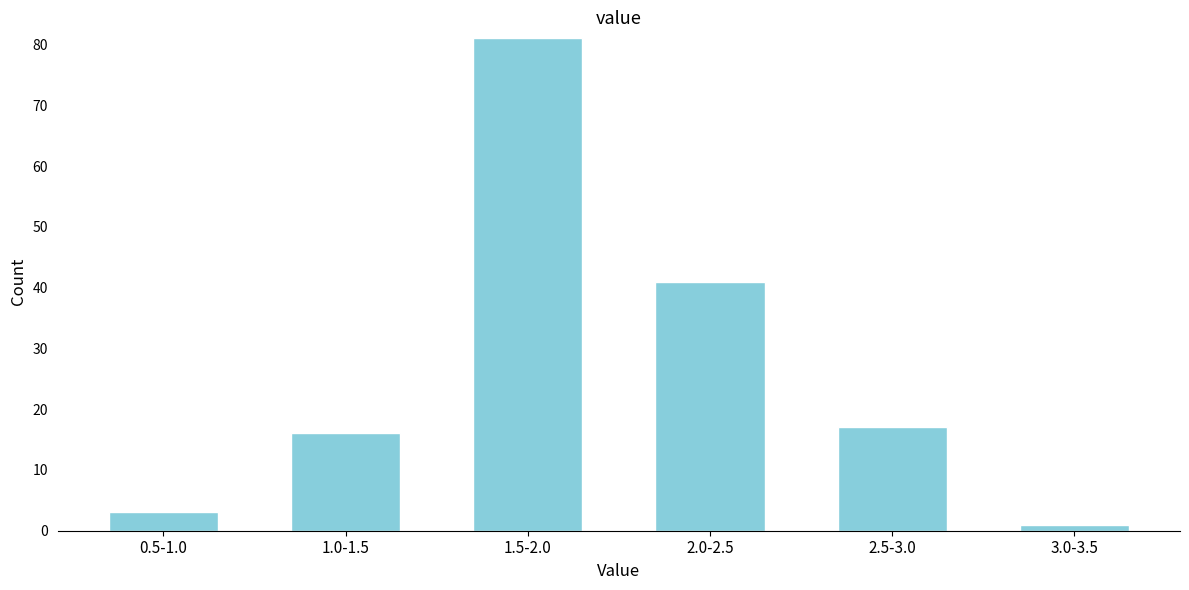

Reading left to right, list all the values displayed in this chart.

3	16	81	41	17	1